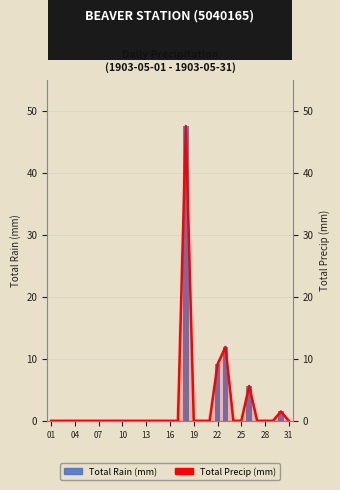

What is the value of the Total Precip (mm) bar at the 30th from the left?

1.5